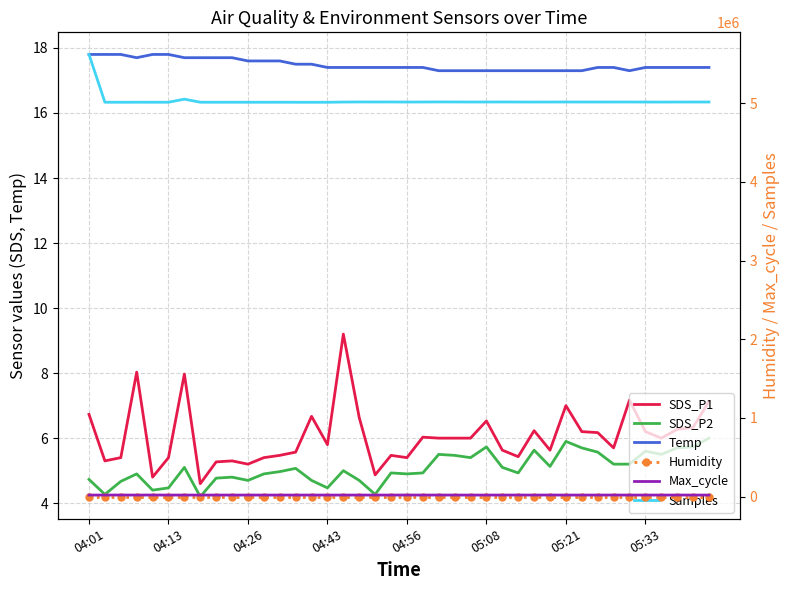

True or false: Temp and SDS_P2 cross at least once.

False